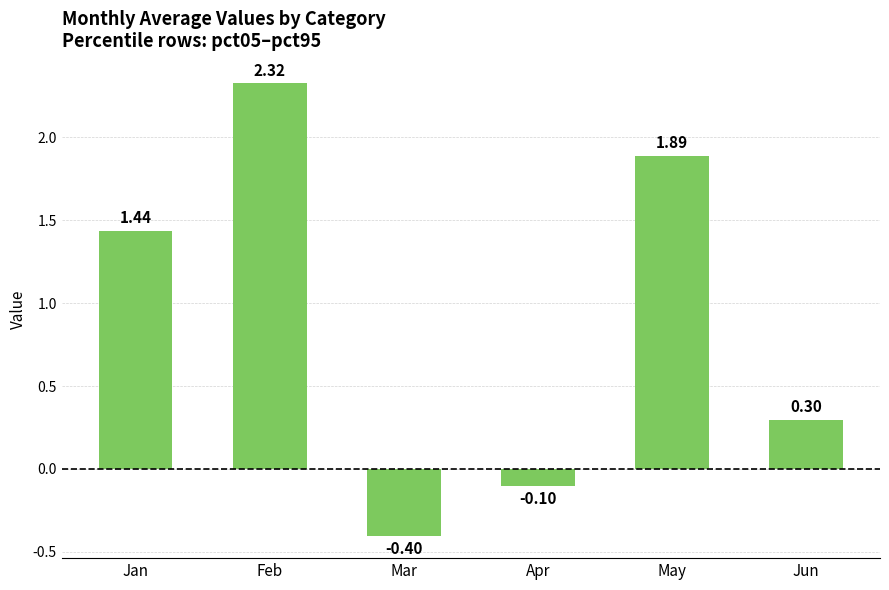

How many bars are there in total?

6